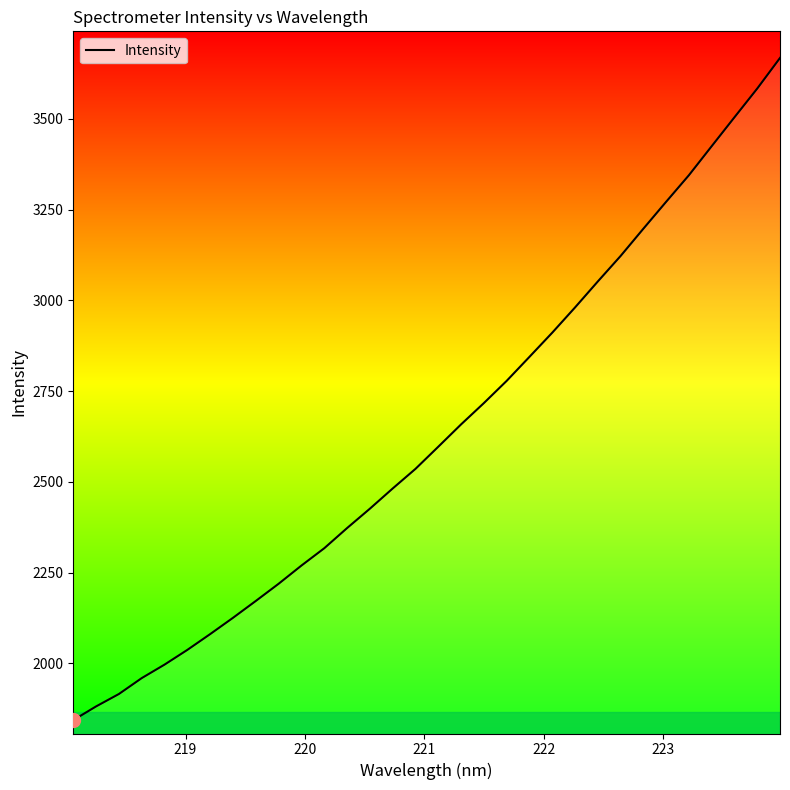

What is the smallest value displayed?

1843.7